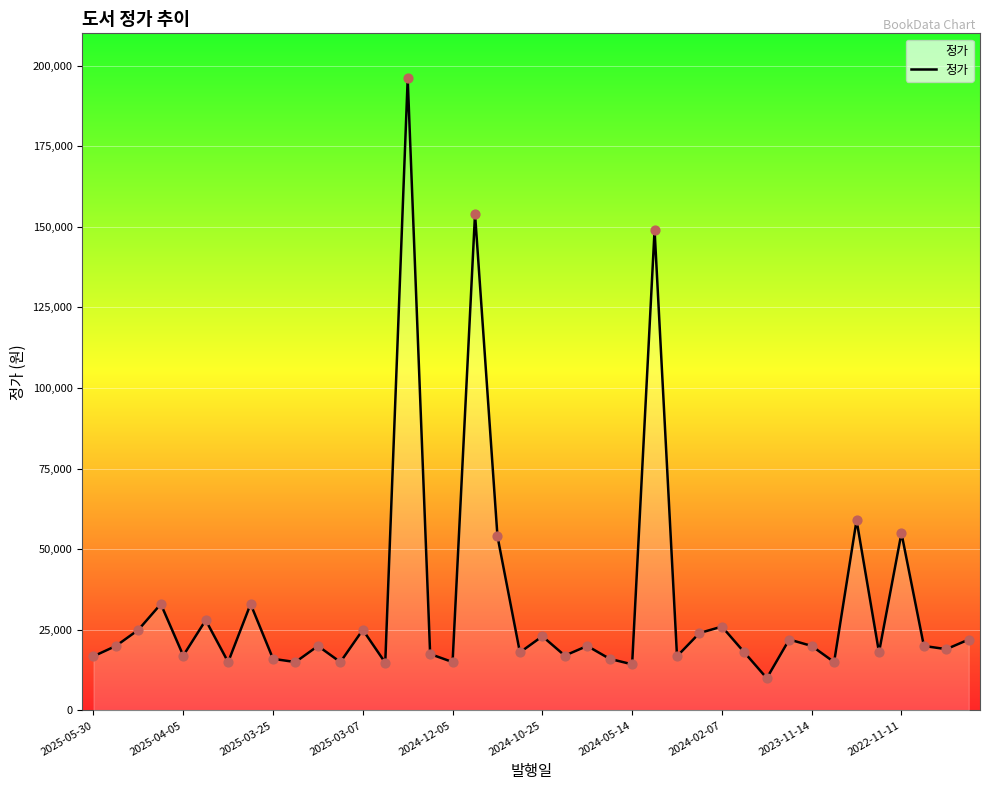

What is the minimum value shown in the chart?

10000